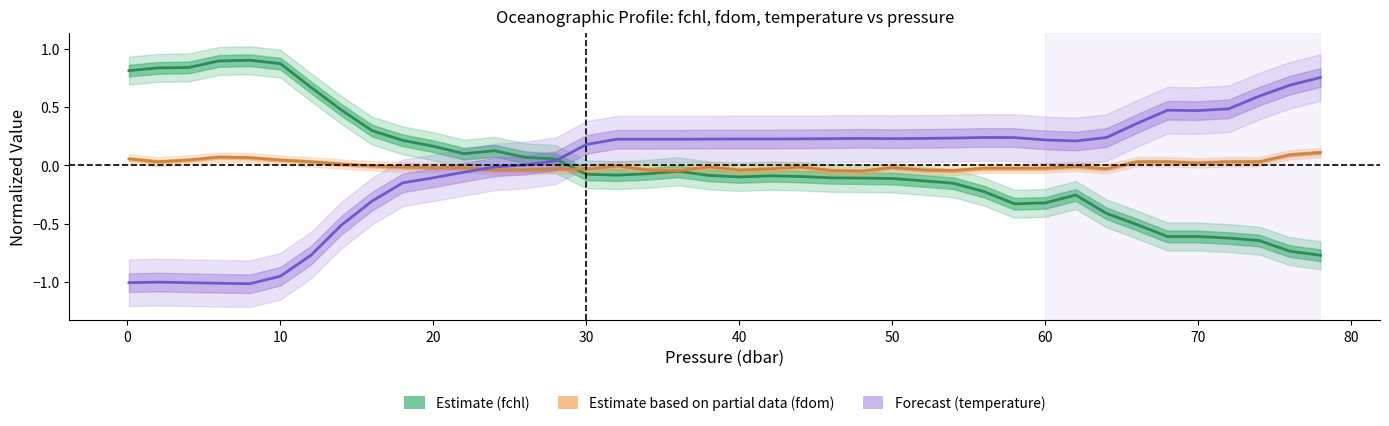

What is the difference between the highest and lowest values at 16.0?

0.6